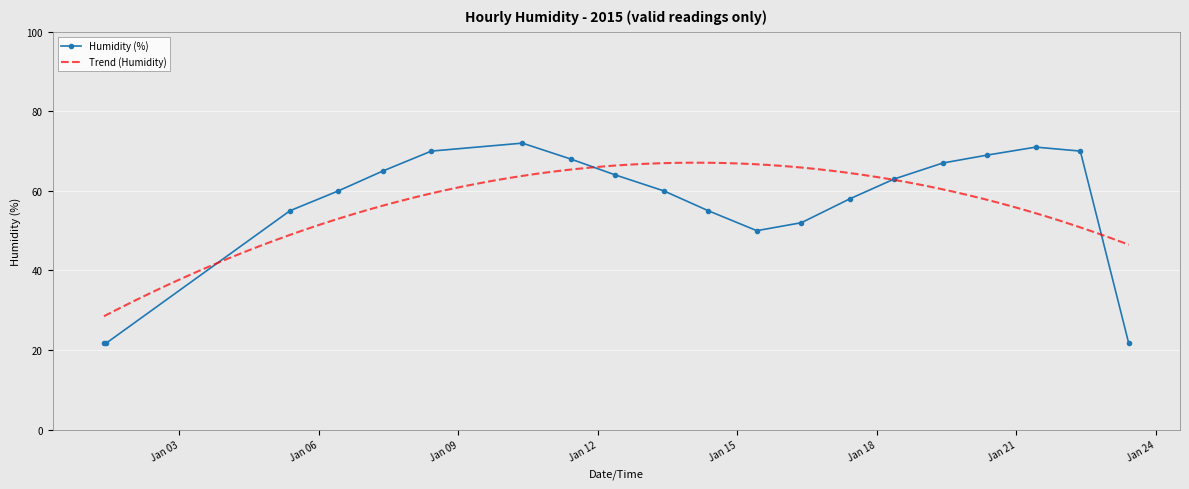

What is the greatest value displayed?

72.0